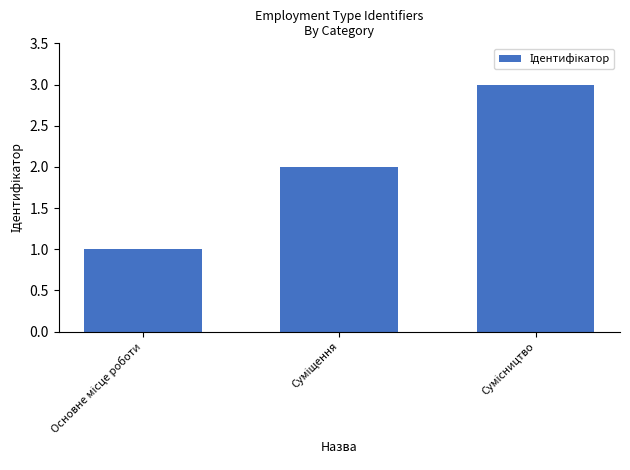

What is the maximum value shown in the chart?

3